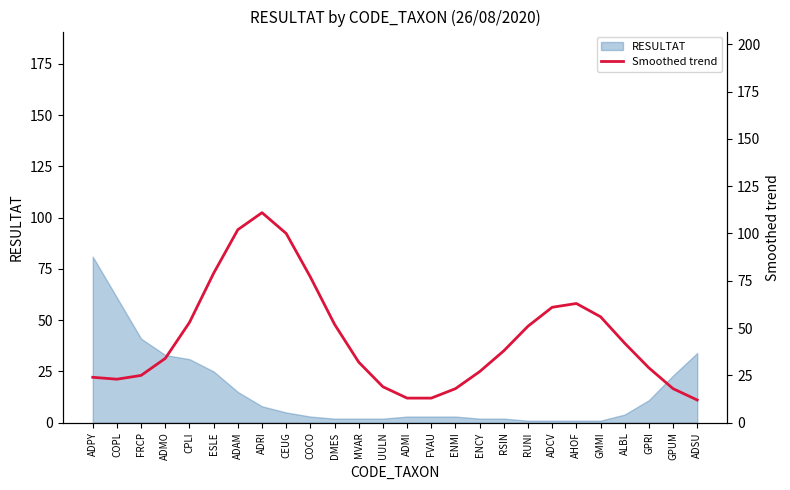

What is the maximum value shown in the chart?

111